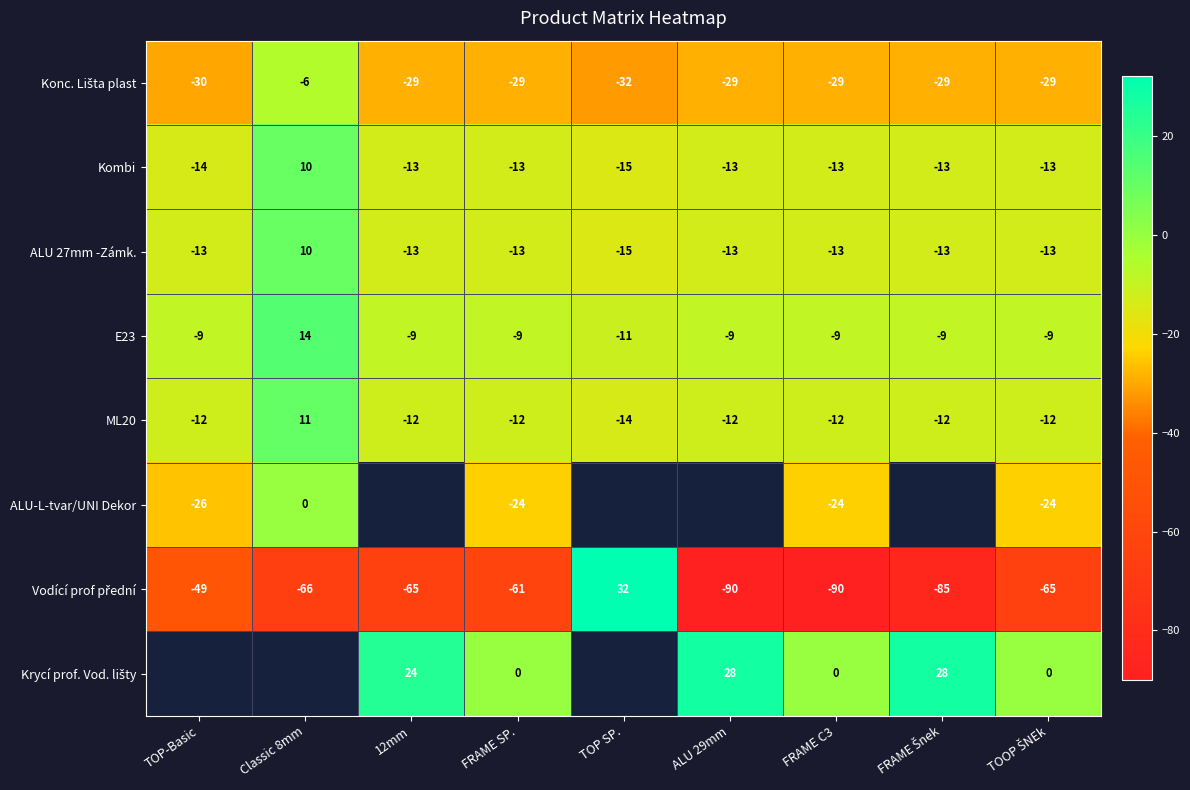

What is the greatest value displayed?

32.0